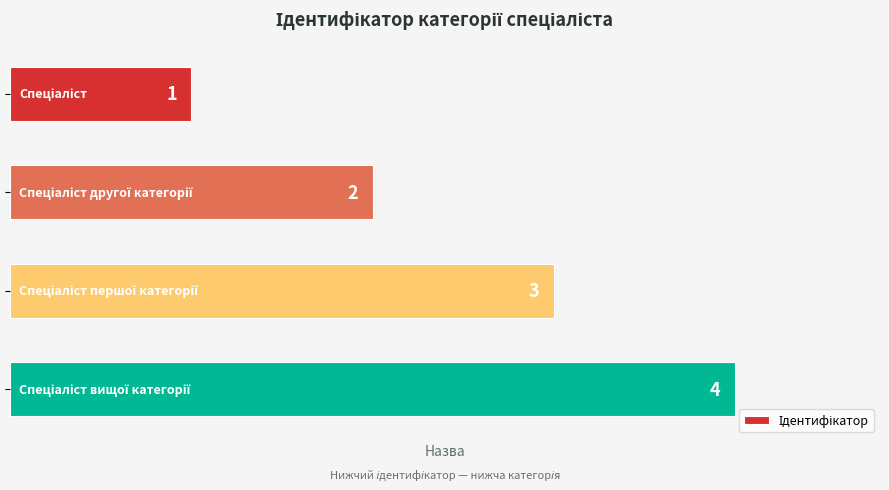

How many values are between 2 and 4?

3